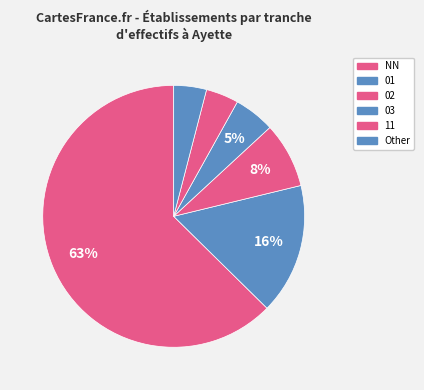

To the nearest percent, what is the average slice percentage?

17%